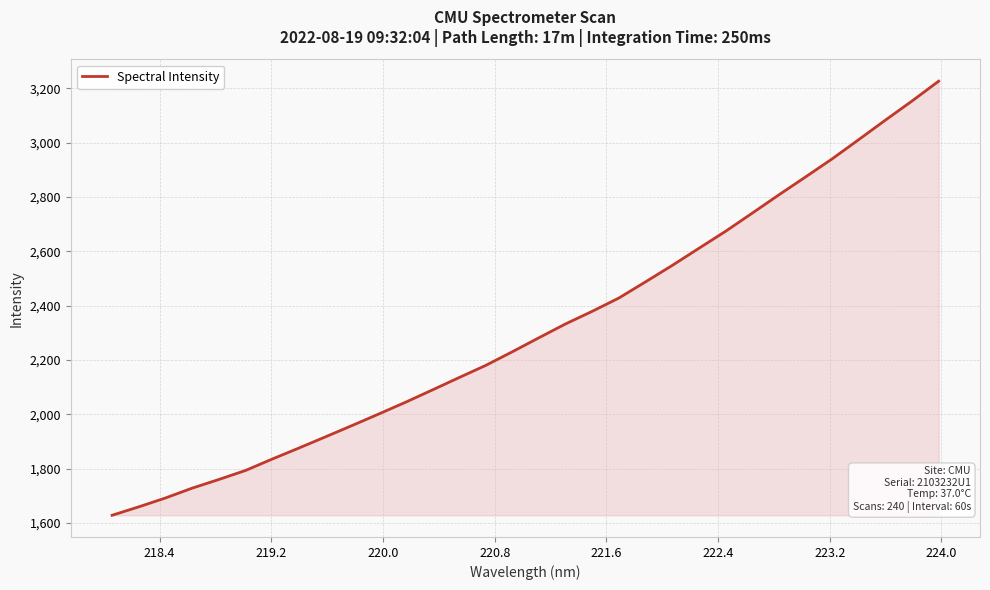

What is the greatest value displayed?

3226.0